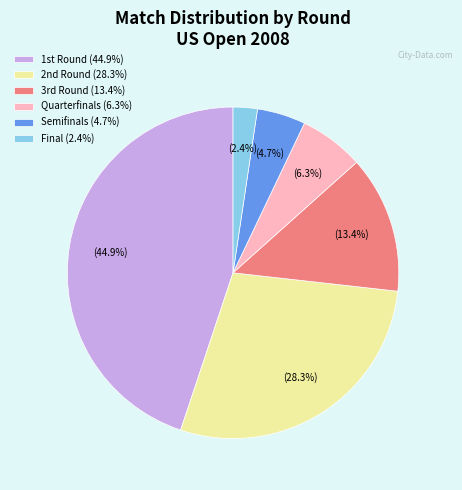

Rank the categories by value from highest to lowest.

1st Round, 2nd Round, 3rd Round, Quarterfinals, Semifinals, Final